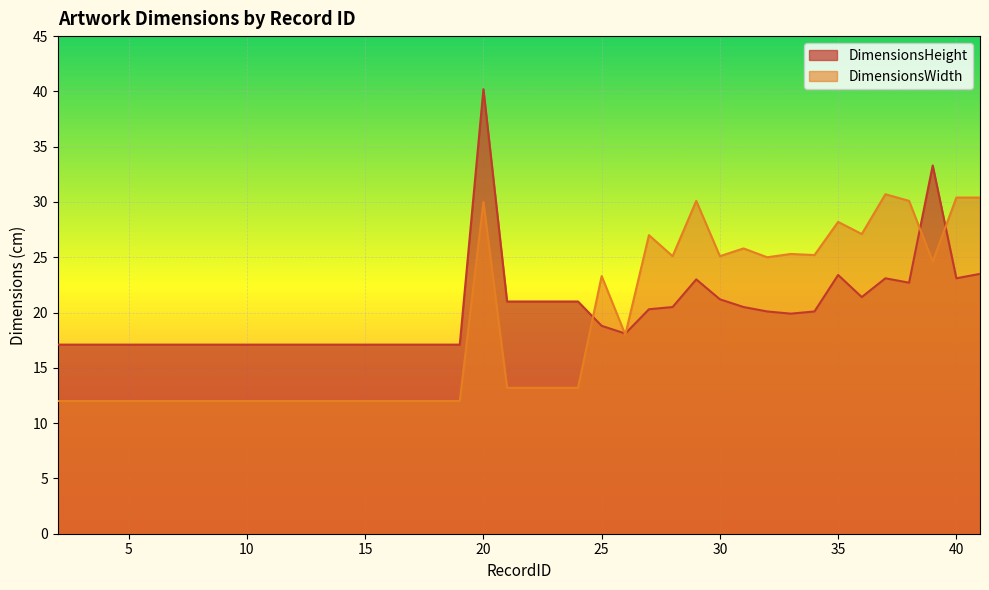

Reading left to right, extract all data points from this chart.

DimensionsHeight: 2=17.1	3=17.1	4=17.1	5=17.1	6=17.1	7=17.1	8=17.1	9=17.1	10=17.1	11=17.1	12=17.1	13=17.1	14=17.1	15=17.1	16=17.1	17=17.1	18=17.1	19=17.1	20=40.2	21=21.0	22=21.0	23=21.0	24=21.0	25=18.8	26=18.1	27=20.3	28=20.5	29=23.0	30=21.2	31=20.5	32=20.1	33=19.9	34=20.1	35=23.4	36=21.4	37=23.1	38=22.7	39=33.3	40=23.1	41=23.5
DimensionsWidth: 2=12.0	3=12.0	4=12.0	5=12.0	6=12.0	7=12.0	8=12.0	9=12.0	10=12.0	11=12.0	12=12.0	13=12.0	14=12.0	15=12.0	16=12.0	17=12.0	18=12.0	19=12.0	20=30.0	21=13.2	22=13.2	23=13.2	24=13.2	25=23.3	26=18.0	27=27.0	28=25.1	29=30.1	30=25.1	31=25.8	32=25.0	33=25.3	34=25.2	35=28.2	36=27.1	37=30.7	38=30.1	39=24.6	40=30.4	41=30.4